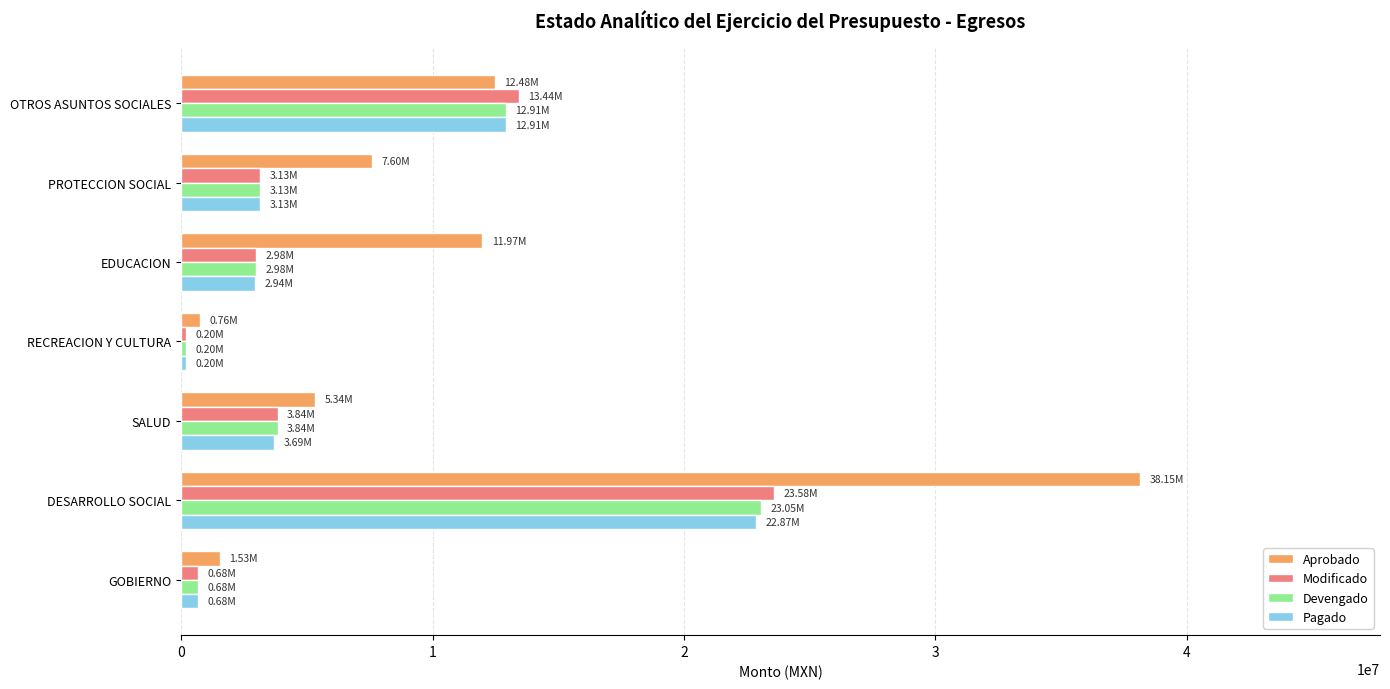

What is the difference between the maximum and minimum values in the Pagado series?

22669605.6